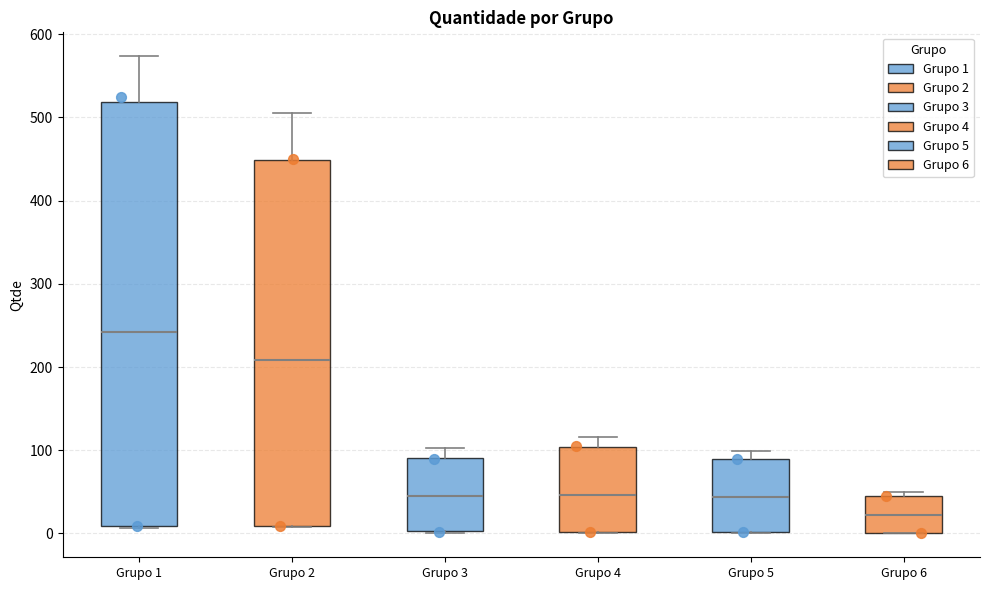

Where is the lower edge of the box for Grupo 1 on the y-axis? The values are not printed on the chart, so give them approximately, as read against the axis.

10